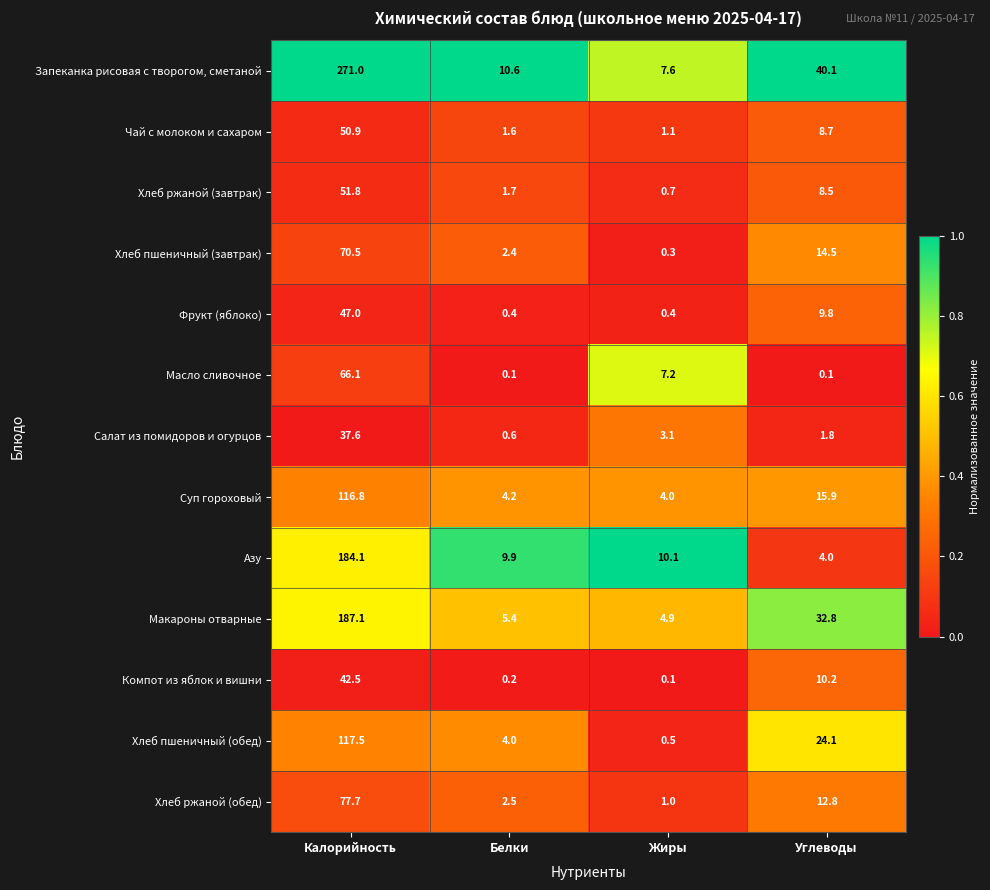

The Запеканка рисовая с творогом, сметаной series shows 40.1 at Углеводы. True or false?

True